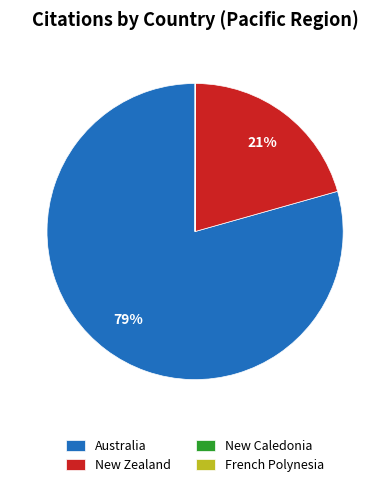

True or false: New Zealand accounts for 28% of the total.

False